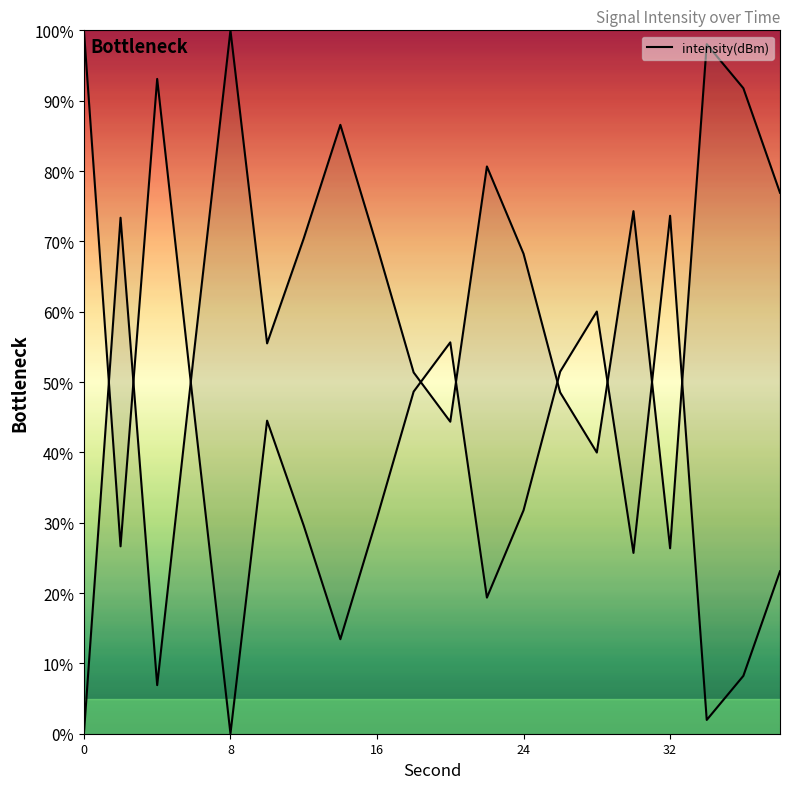

How many data points does each series have?

20